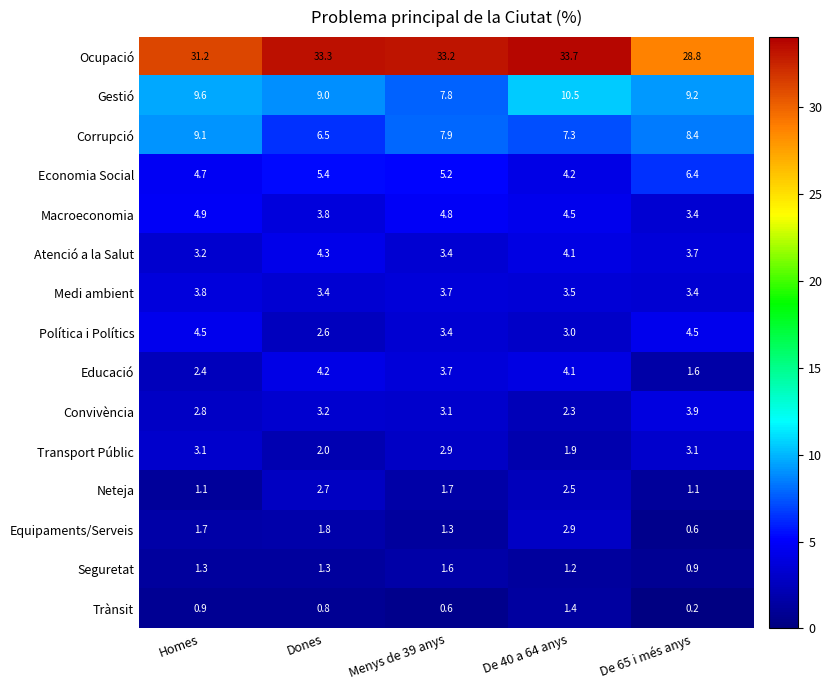

Which series has the widest spread of values?

Ocupació